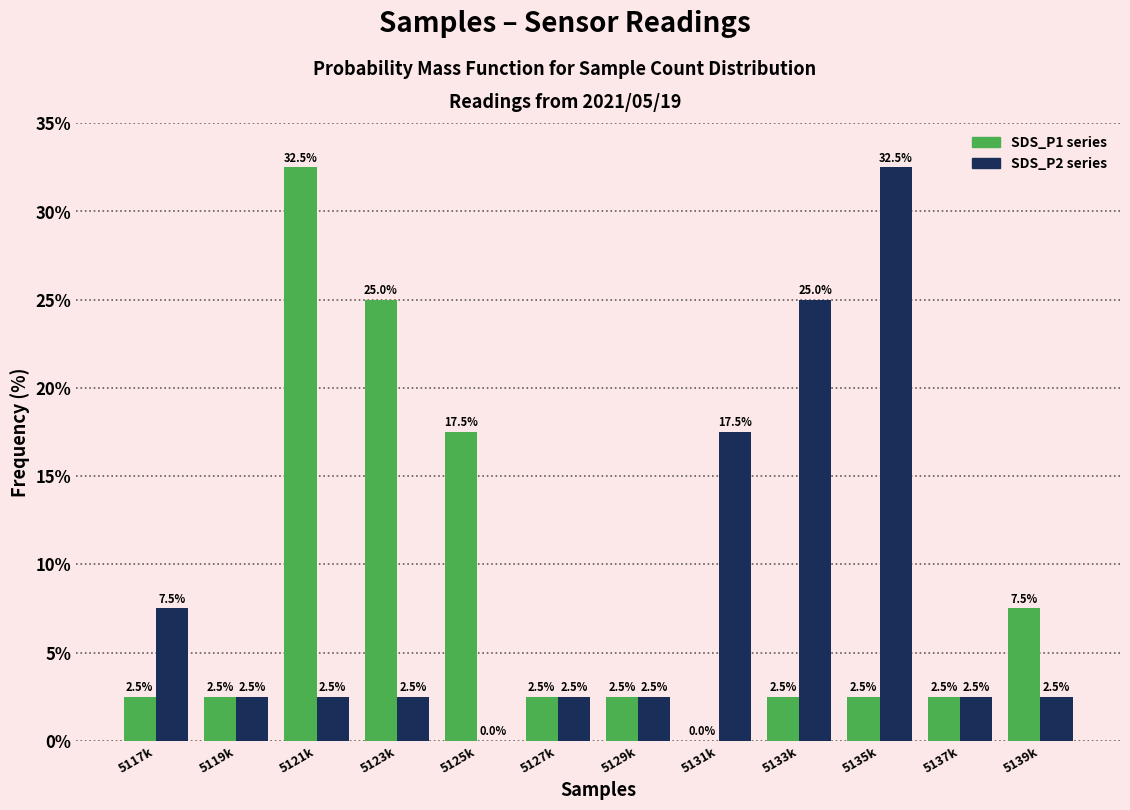

Reading right to left, list all the values displayed in this chart.

SDS_P1 series: 5139k=7.5	5137k=2.5	5135k=2.5	5133k=2.5	5131k=0.0	5129k=2.5	5127k=2.5	5125k=17.5	5123k=25.0	5121k=32.5	5119k=2.5	5117k=2.5
SDS_P2 series: 5139k=2.5	5137k=2.5	5135k=32.5	5133k=25.0	5131k=17.5	5129k=2.5	5127k=2.5	5125k=0.0	5123k=2.5	5121k=2.5	5119k=2.5	5117k=7.5